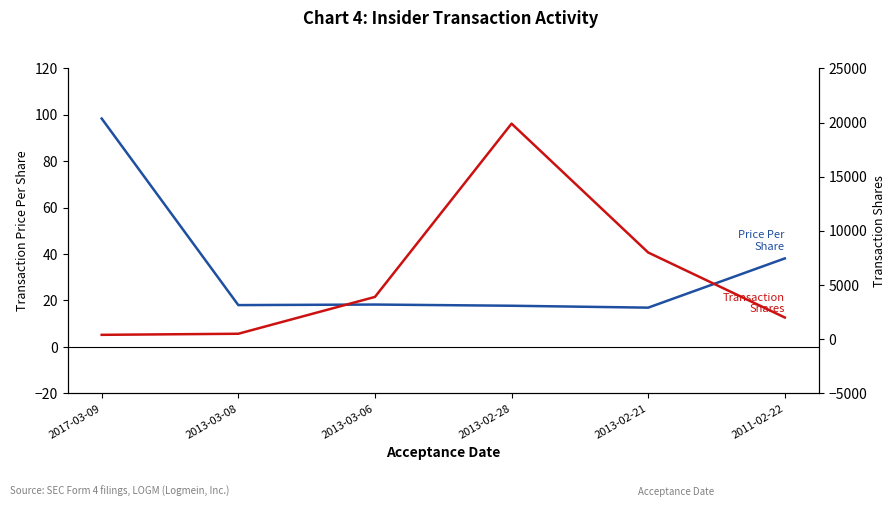

What is the label of the 3rd point from the right?

2013-02-28